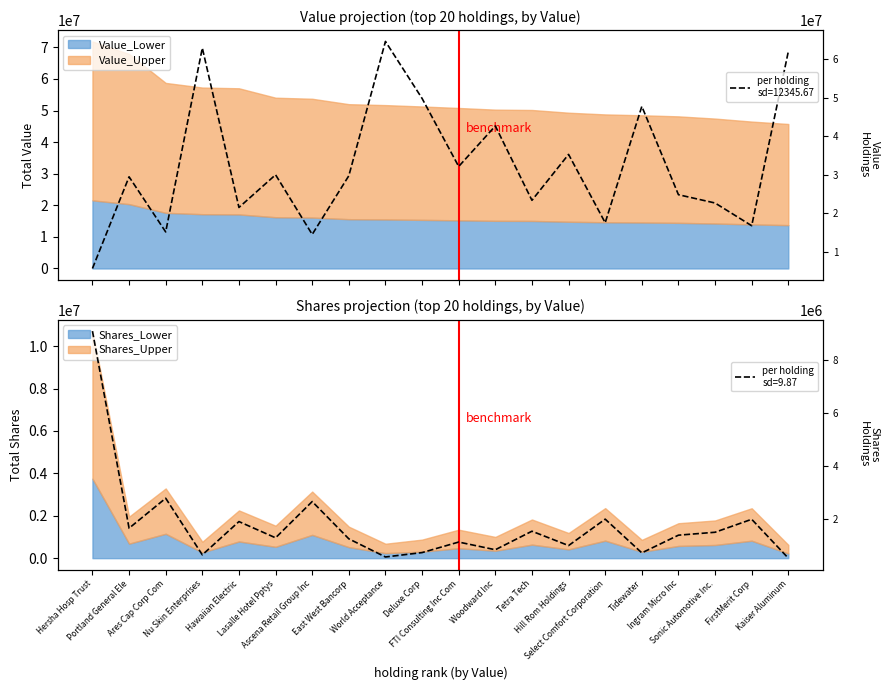

Reading right to left, extract all data points from this chart.

533540.8	2001295.2	1511753.1	1401272.6	734144.1	2006425.8	1009710.8	1550785.9	851683.8	1141890.0	744094.2	578715.7	1263488.4	2670665.1	1302078.4	1914917.4	658208.5	2795599.9	1664859.3	9104457.1